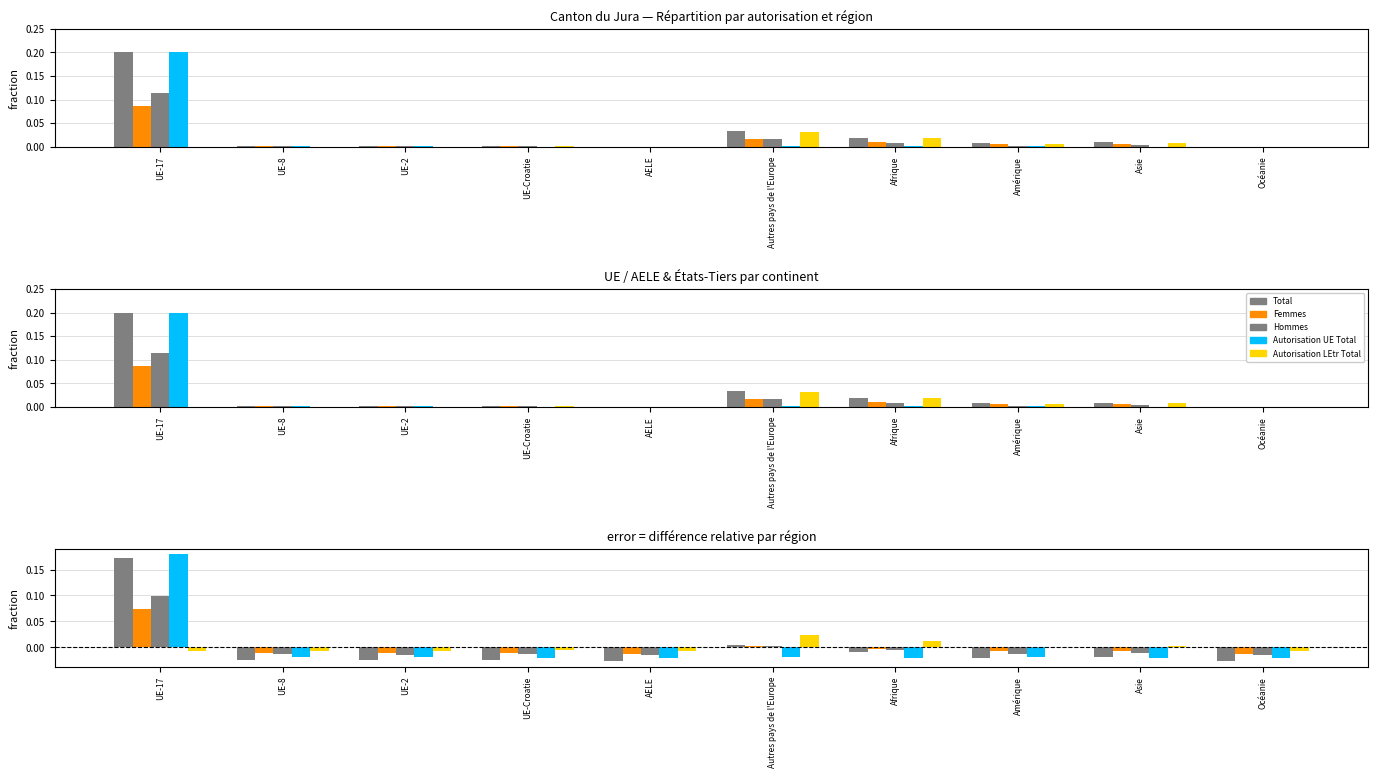

Reading left to right, extract all data points from this chart.

Total: 0.2	-0.0	-0.0	-0.0	-0.0	0.0	-0.0	-0.0	-0.0	-0.0
Femmes: 0.1	-0.0	-0.0	-0.0	-0.0	0.0	-0.0	-0.0	-0.0	-0.0
Hommes: 0.1	-0.0	-0.0	-0.0	-0.0	0.0	-0.0	-0.0	-0.0	-0.0
Autorisation UE Total: 0.2	-0.0	-0.0	-0.0	-0.0	-0.0	-0.0	-0.0	-0.0	-0.0
Autorisation LEtr Total: -0.0	-0.0	-0.0	-0.0	-0.0	0.0	0.0	-0.0	0.0	-0.0